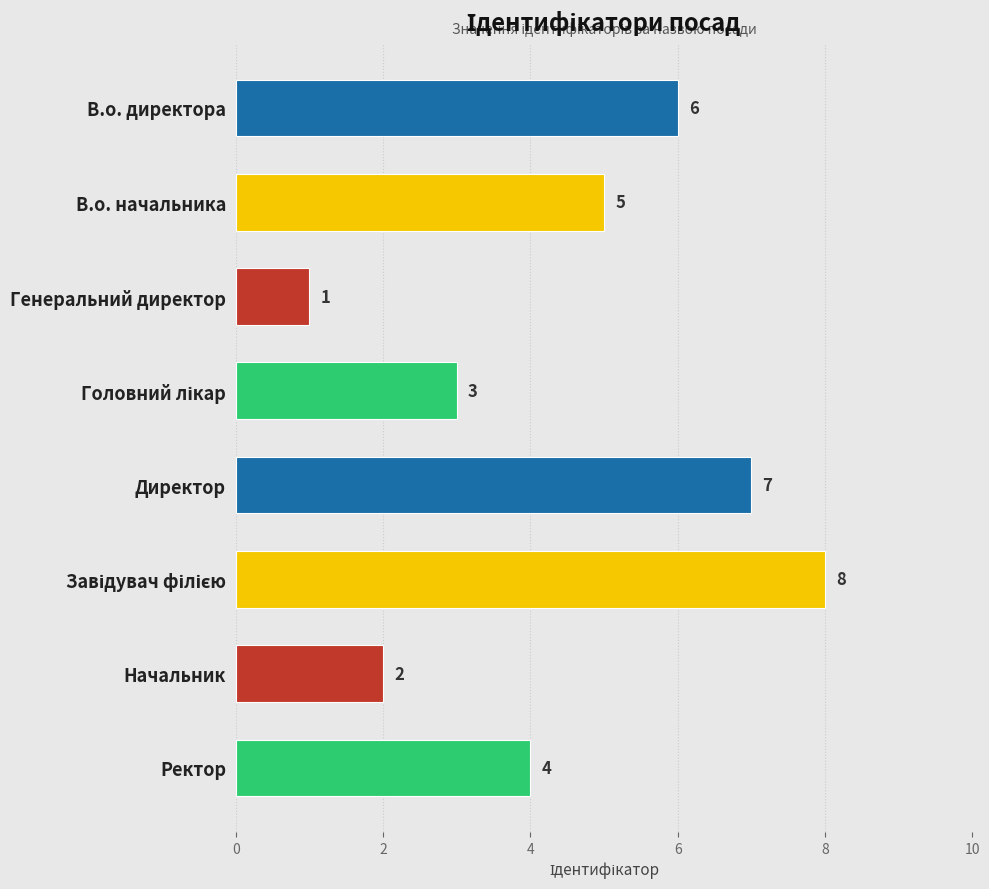

What is the value of the 3rd bar from the top?

1